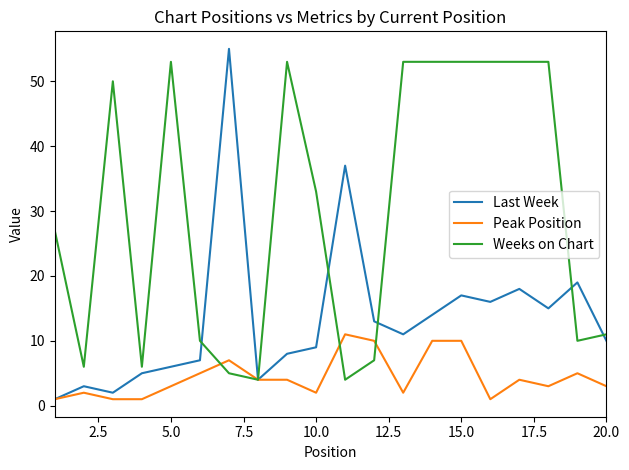

What is the maximum value for Last Week?

55